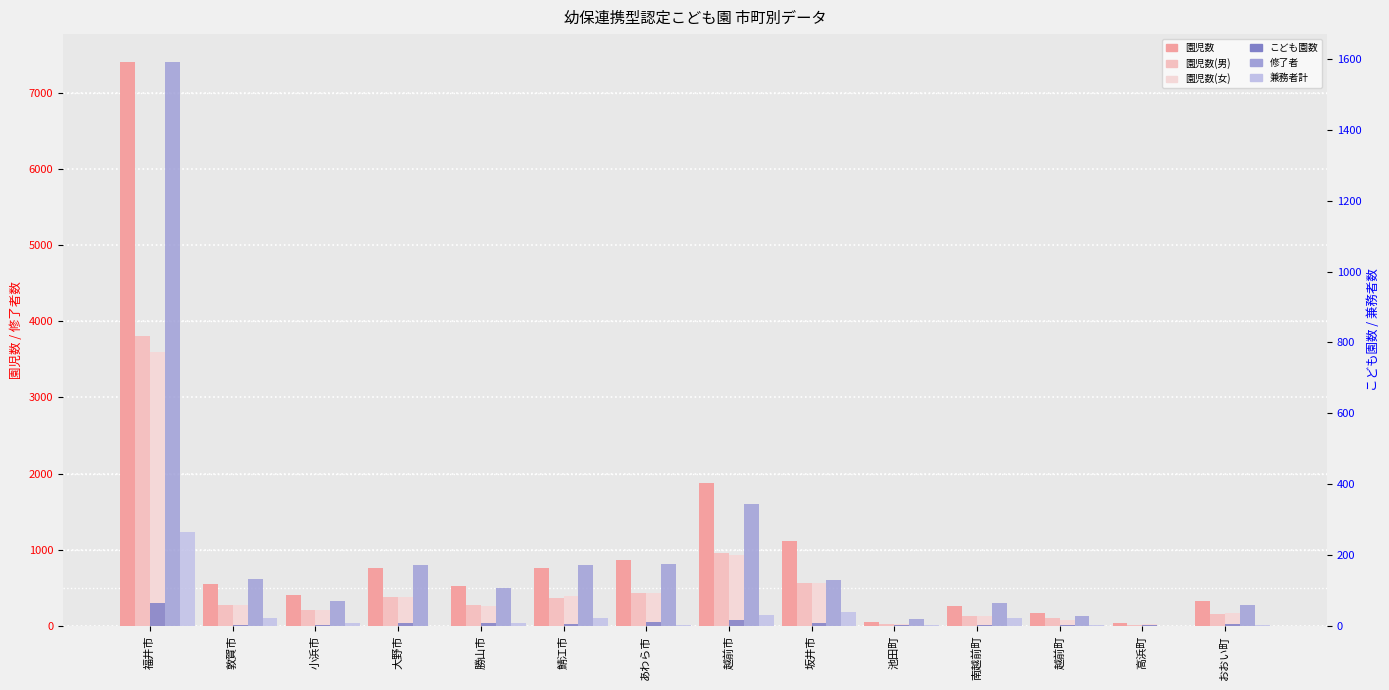

At 南越前町, list the series in order from smallest to largest.

こども園数, 兼務者計, 修了者, 園児数(女), 園児数(男), 園児数